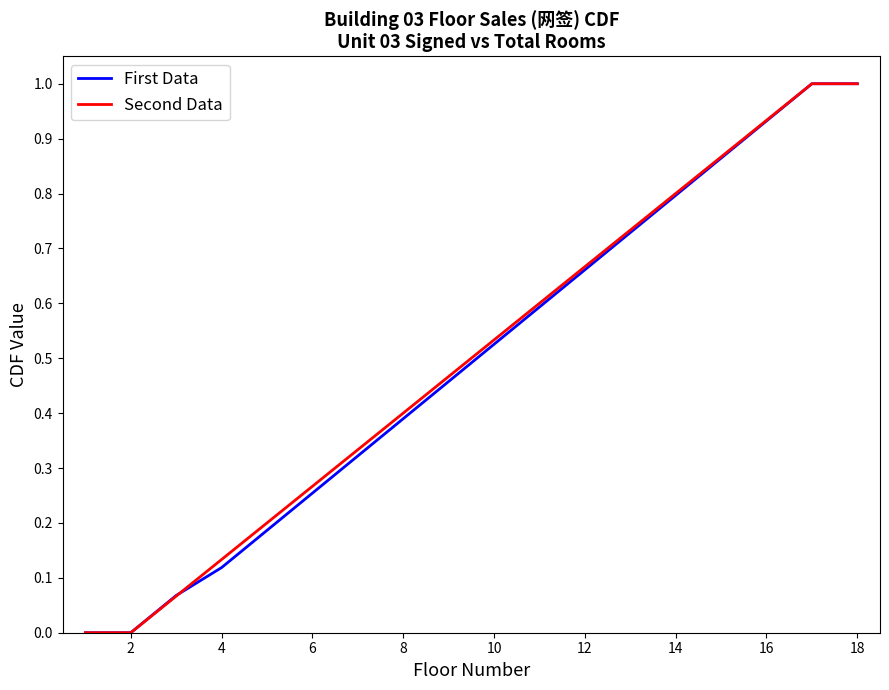

What is the maximum value for Second Data?

1.0